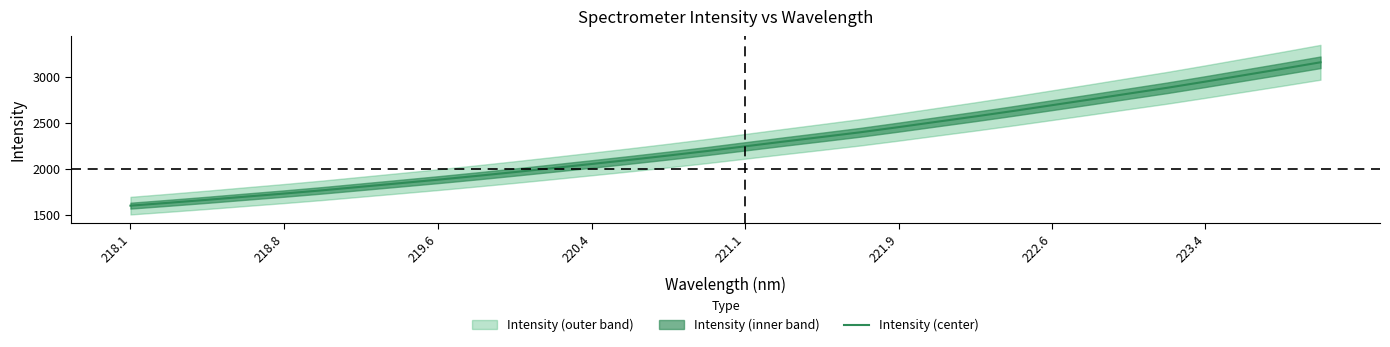

What is the maximum value for Intensity (center)?

3158.5